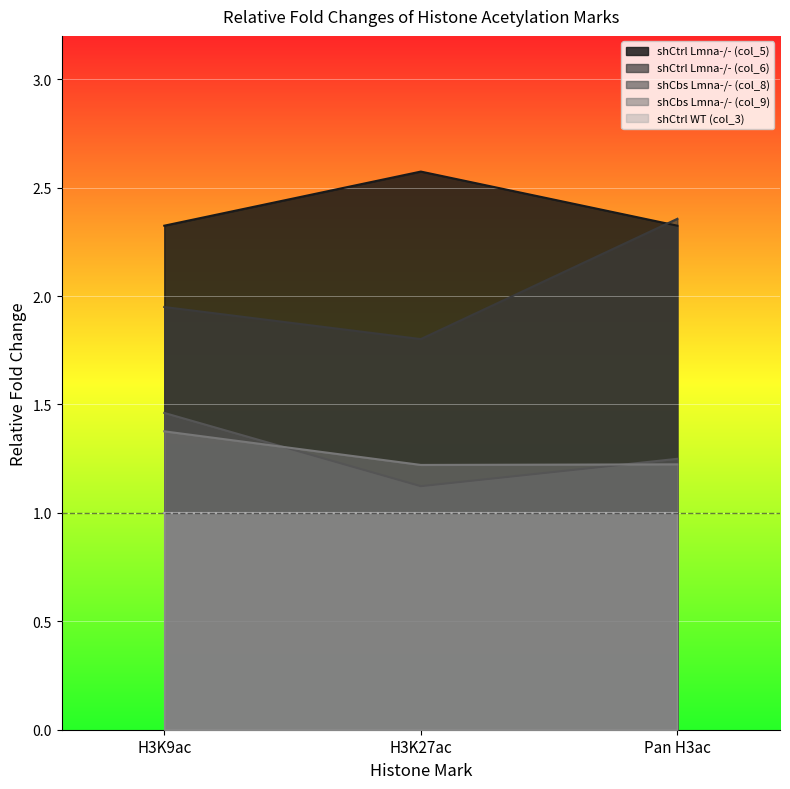

What is the sum of all shCtrl Lmna-/- (col_6) values?

6.1